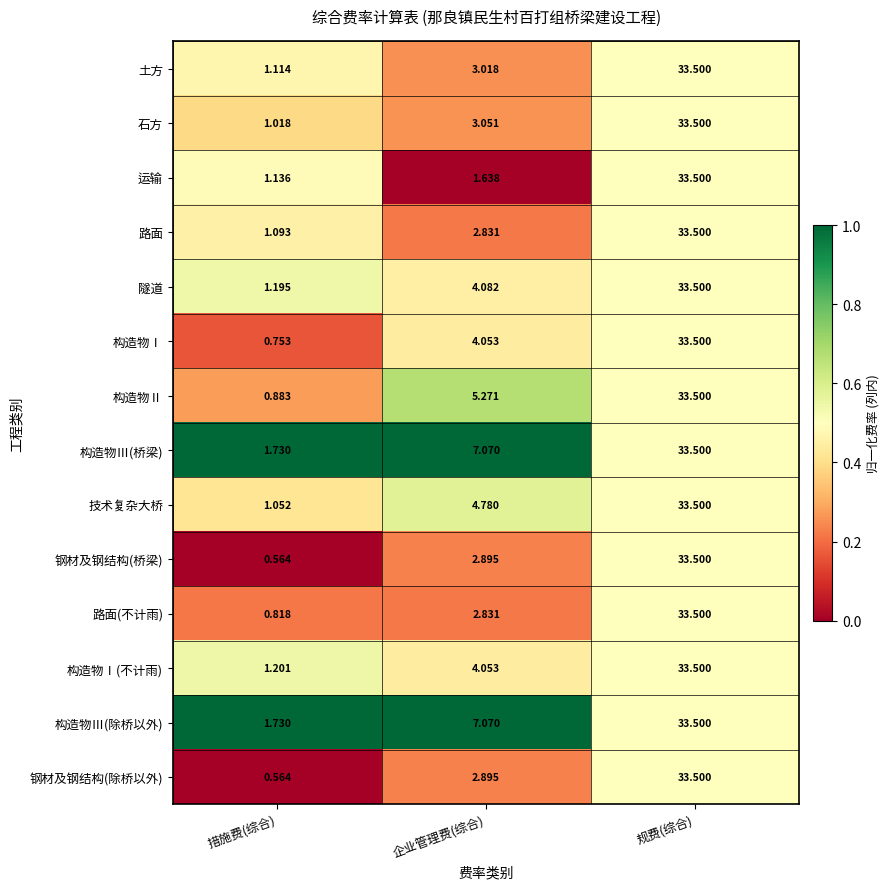

Rank the categories by 构造物Ⅰ(不计雨) value from highest to lowest.

规费(综合), 企业管理费(综合), 措施费(综合)